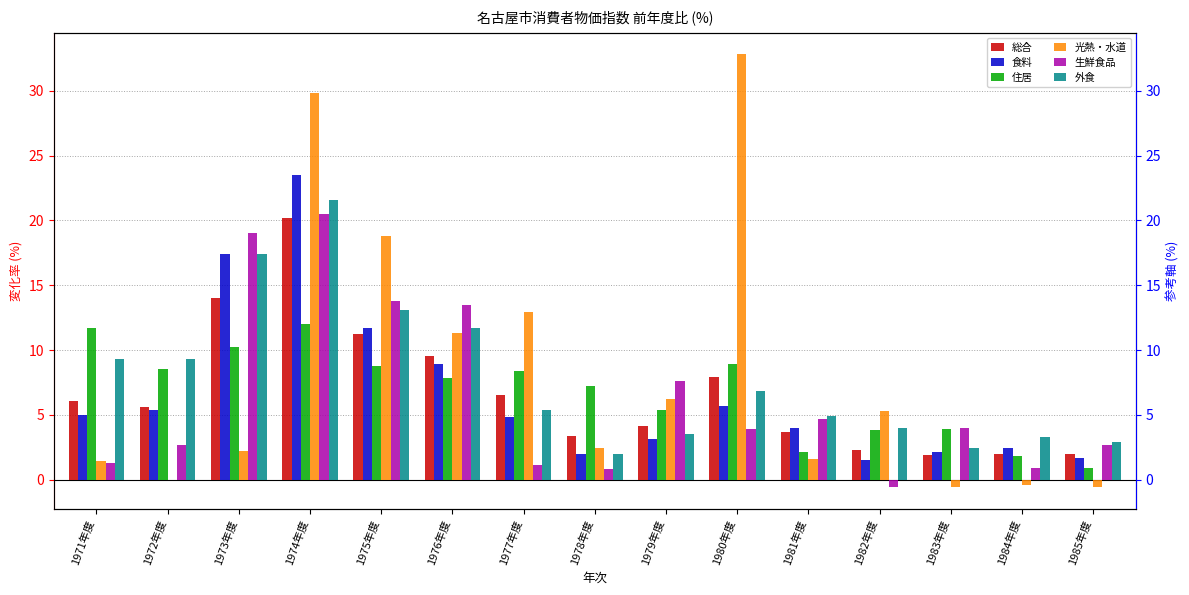

At how many categories does at least one series exceed 7?

10